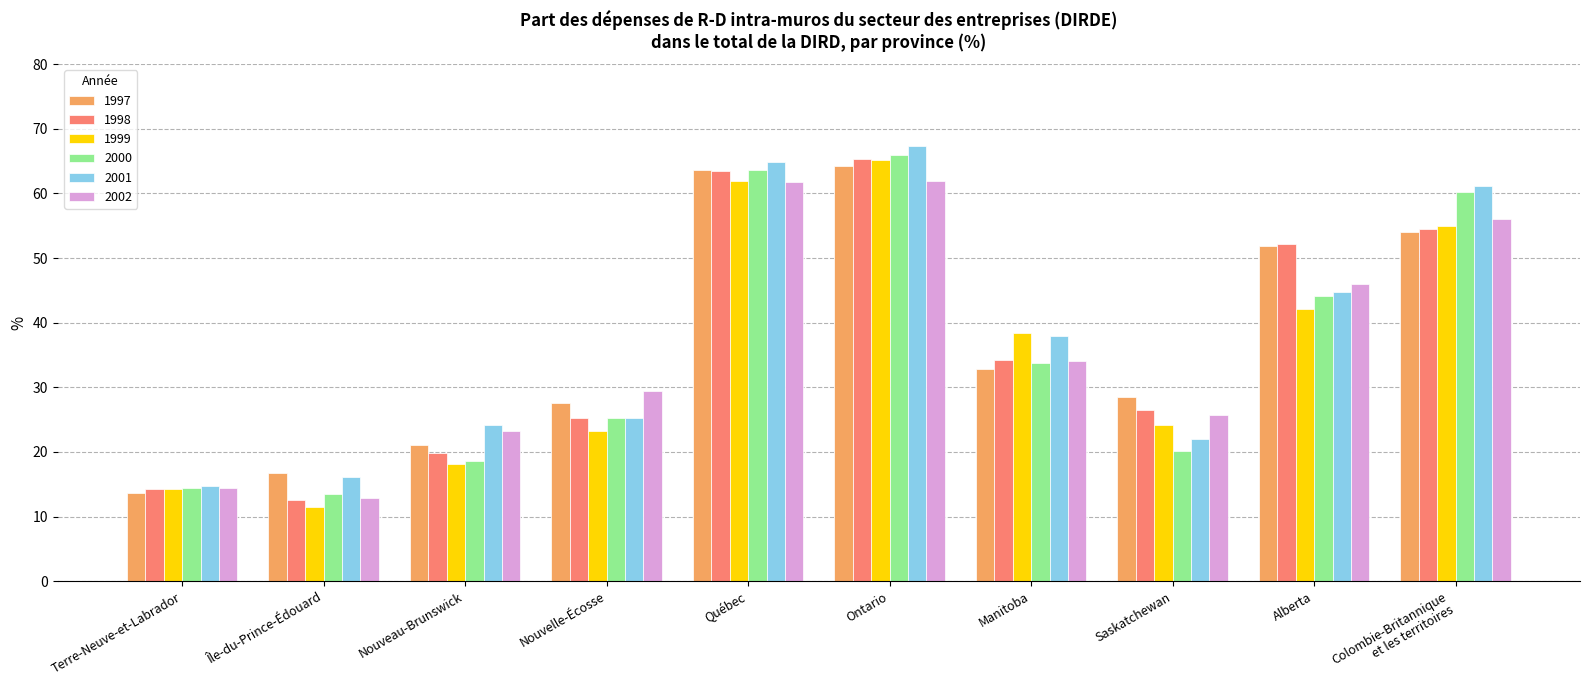

What is the difference between the highest and lowest values at Alberta?

10.1